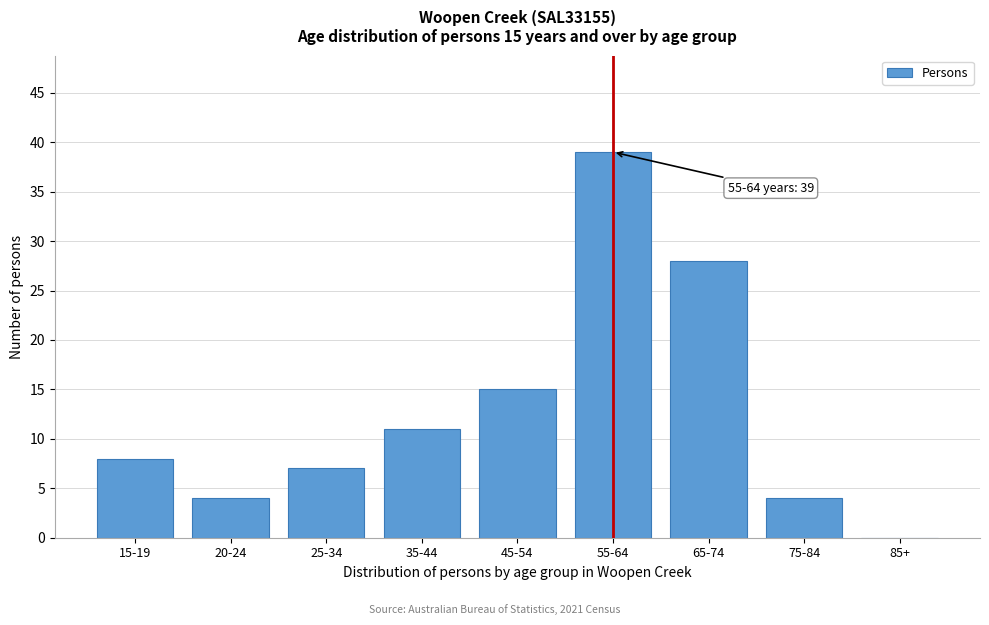

Reading left to right, transcribe all the data shown in this chart.

15-19=8	20-24=4	25-34=7	35-44=11	45-54=15	55-64=39	65-74=28	75-84=4	85+=0